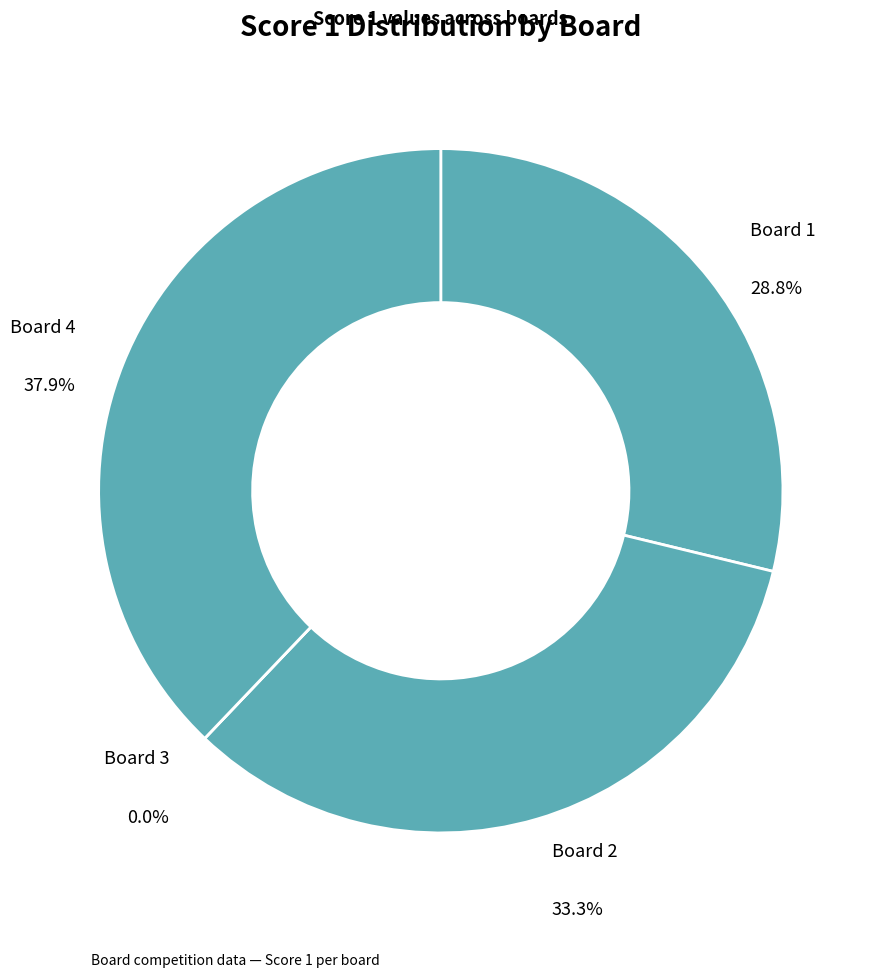

What is the smallest slice in the pie chart?

3